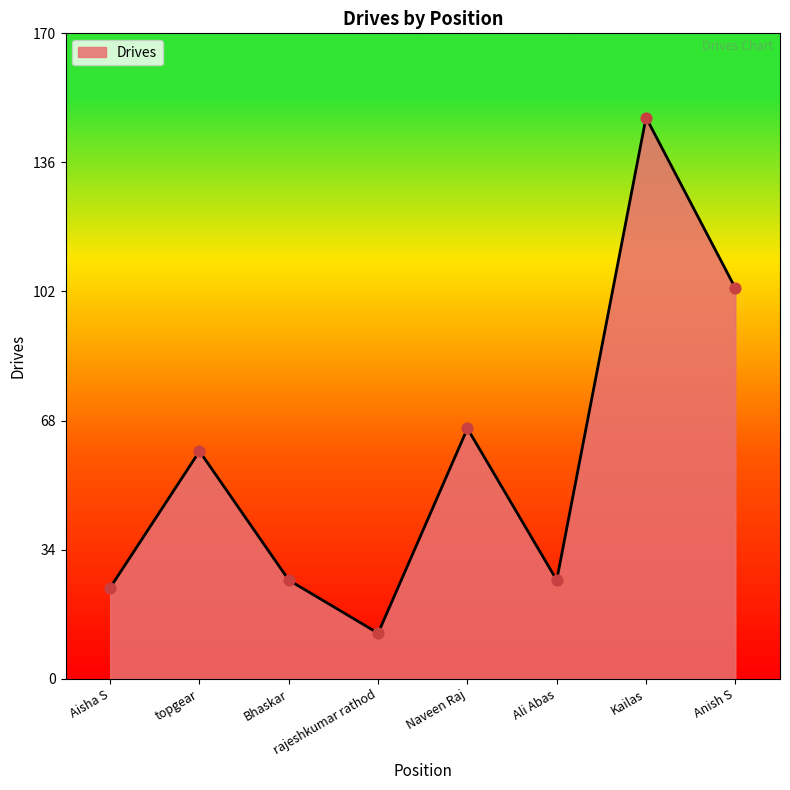

Approximately how many times larger is the value at Kailas compared to Anish S?

1.4